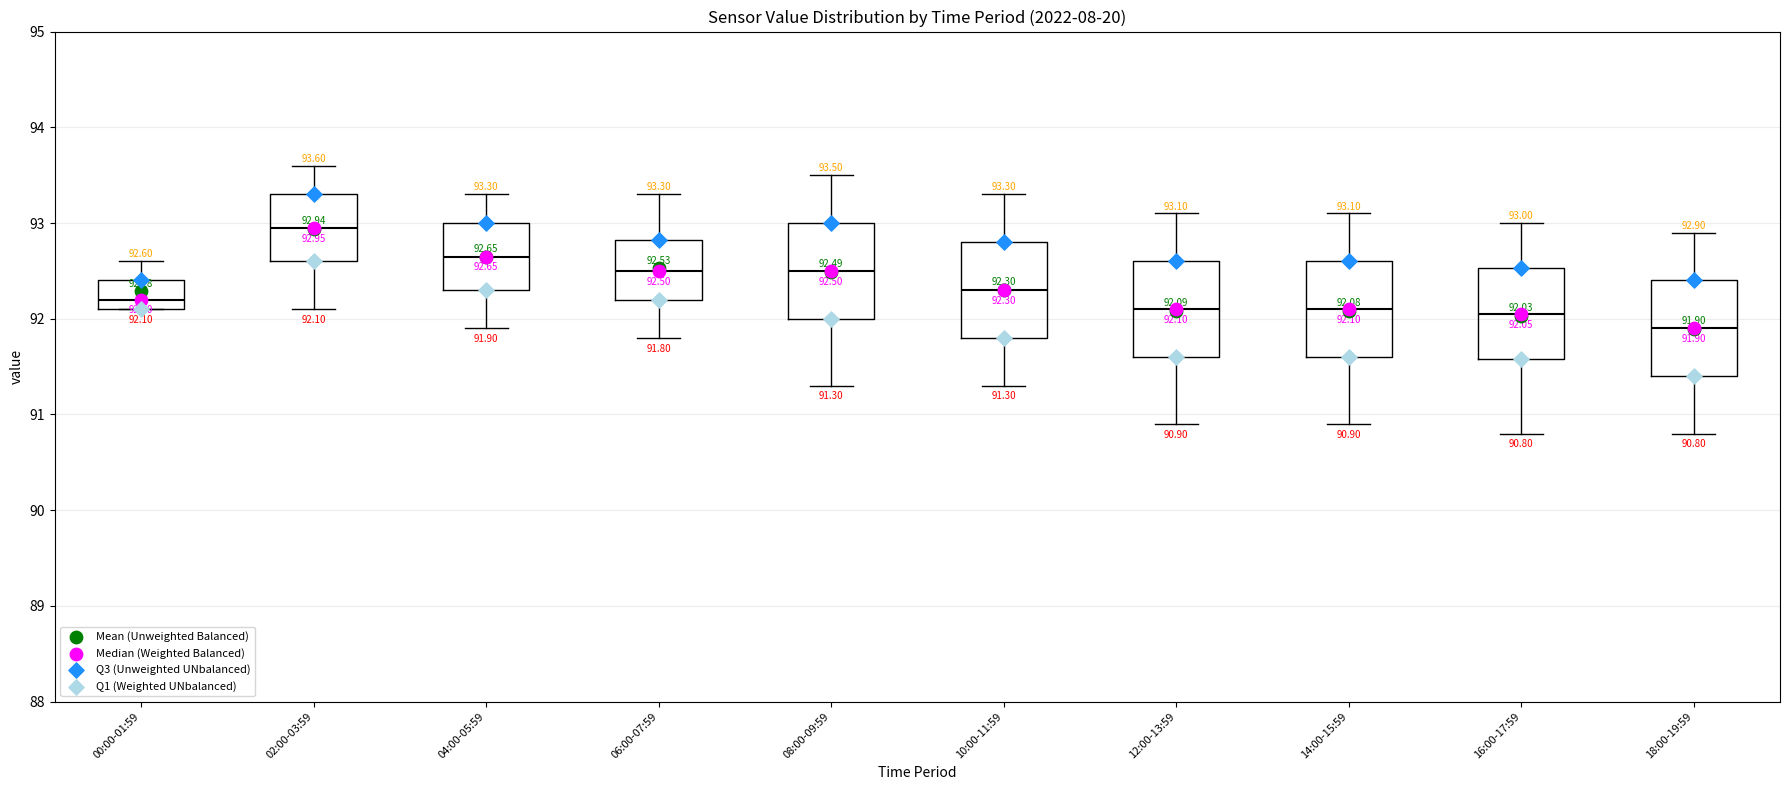

Which box's median line is the lowest?

18:00-19:59